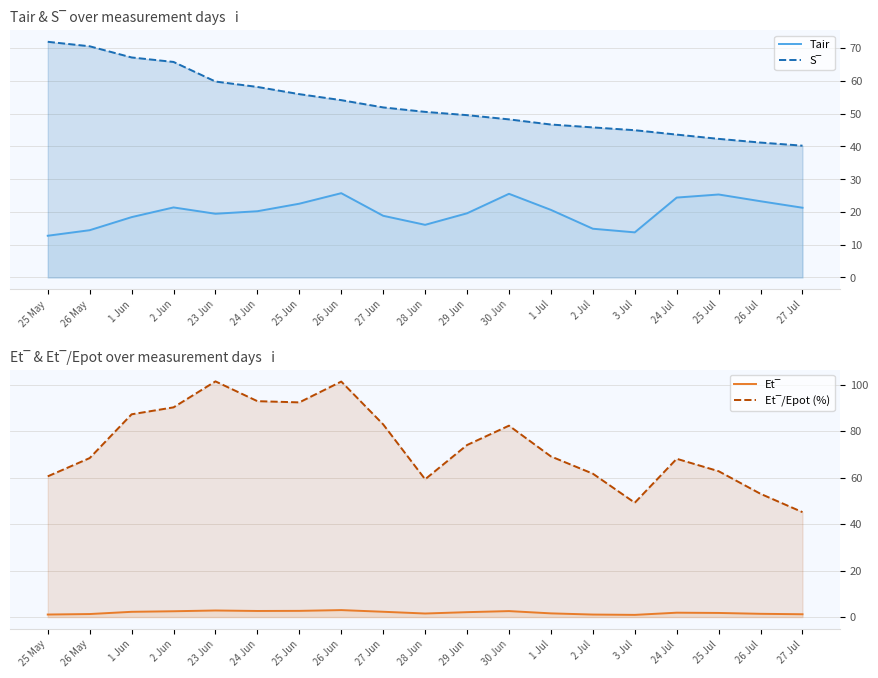

Rank the series at 28 Jun from highest to lowest value.

Et‾/Epot (%), S‾, Tair, Et‾